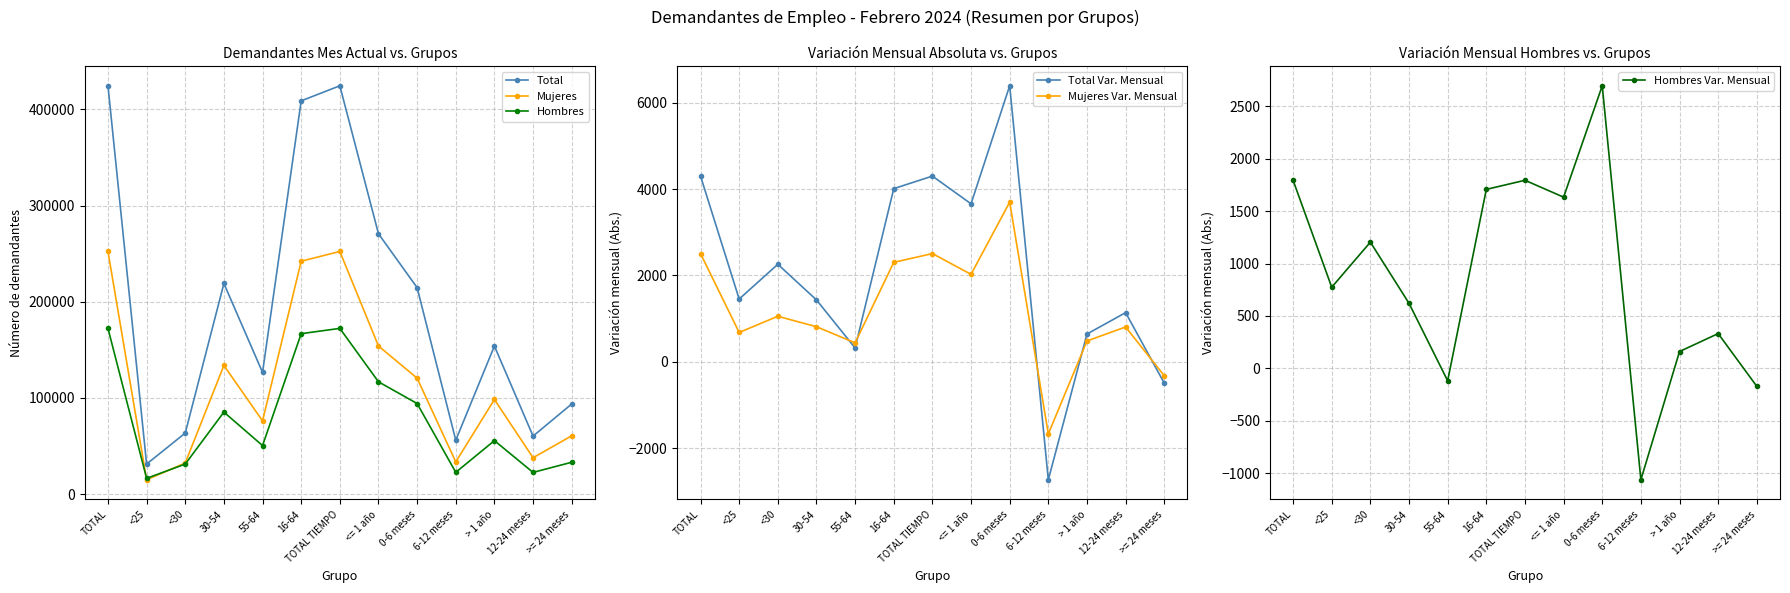

Rank the categories by Mujeres value from highest to lowest.

TOTAL, TOTAL TIEMPO, 16-64, <= 1 año, 30-54, 0-6 meses, > 1 año, 55-64, >= 24 meses, 12-24 meses, 6-12 meses, <30, <25